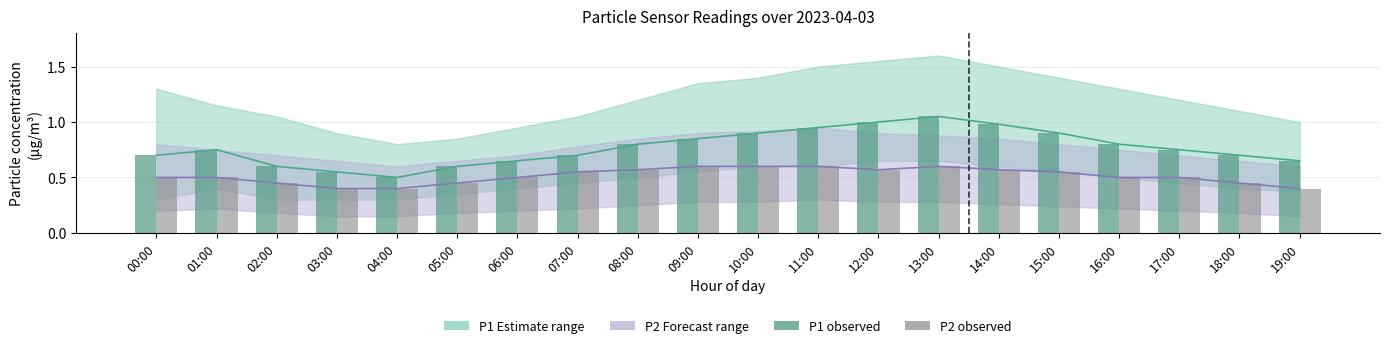

What is the approximate value of P1 (mean) at 11:00?

0.9